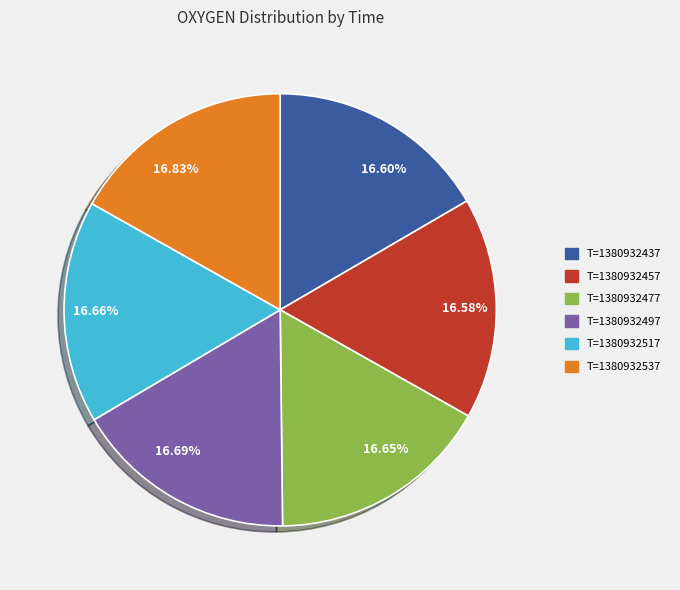

Is there a majority slice in this chart?

No